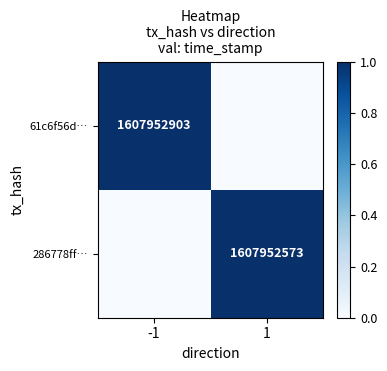

Is it true that 286778ff… equals 2835374671 at 1?

False